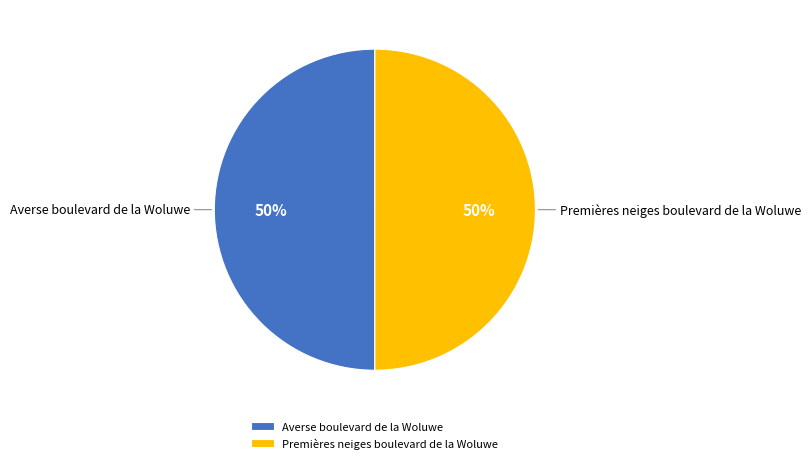

How many slices are in this pie chart?

2